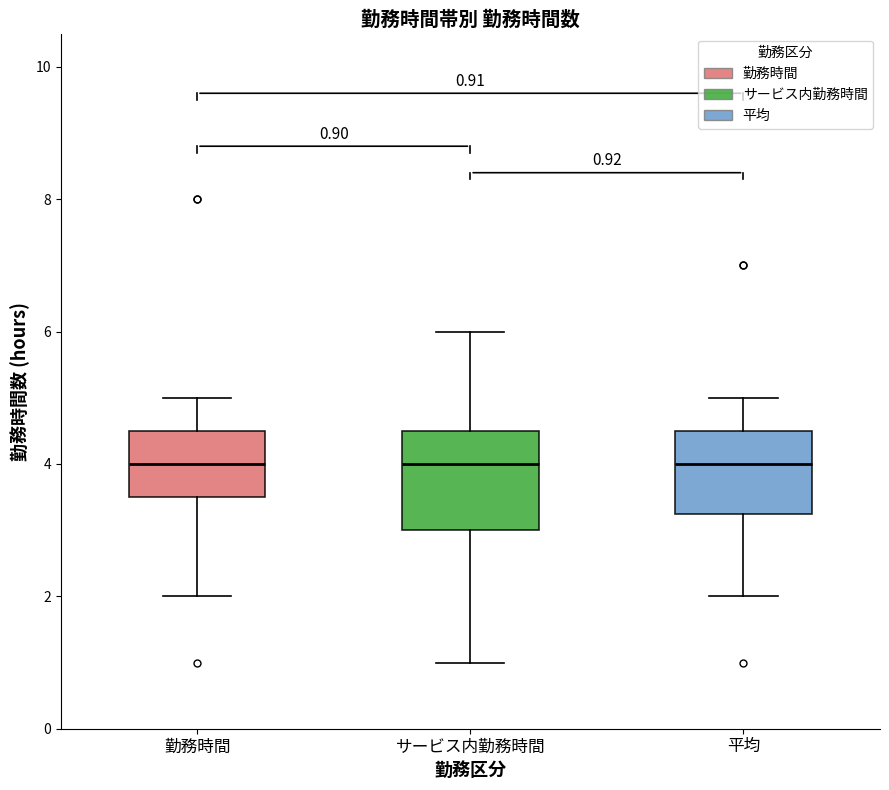

Which box is the tallest, from its lower edge to its upper edge?

サービス内勤務時間